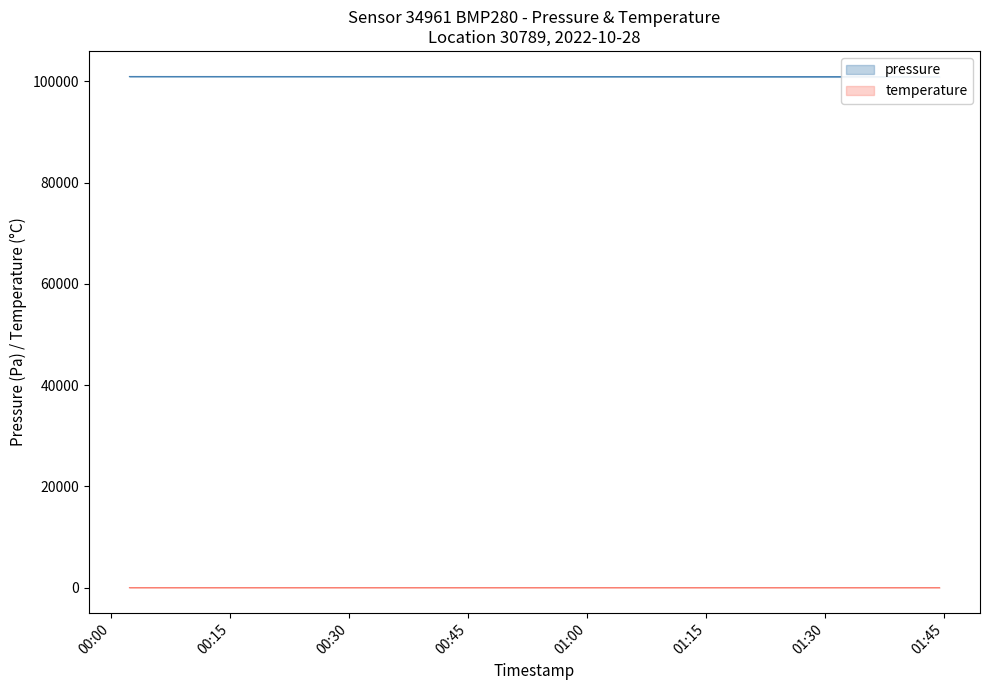

Where is temperature_lower nearest to the value 17?

2022-10-28T00:02:21